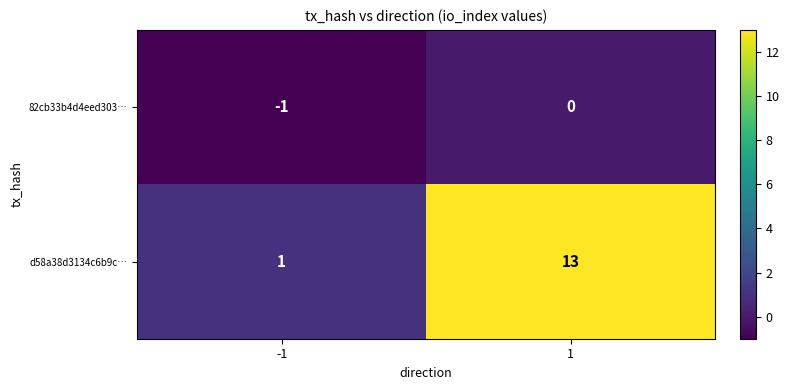

The d58a38d3134c6b9c… series shows 13 at 1. True or false?

True